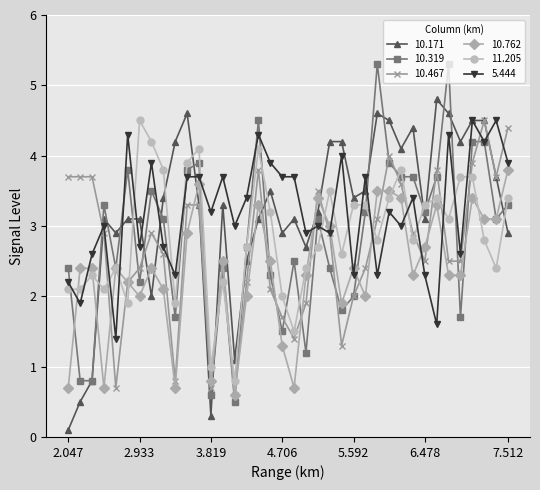

Is this an area chart (filled region under the line)?

No